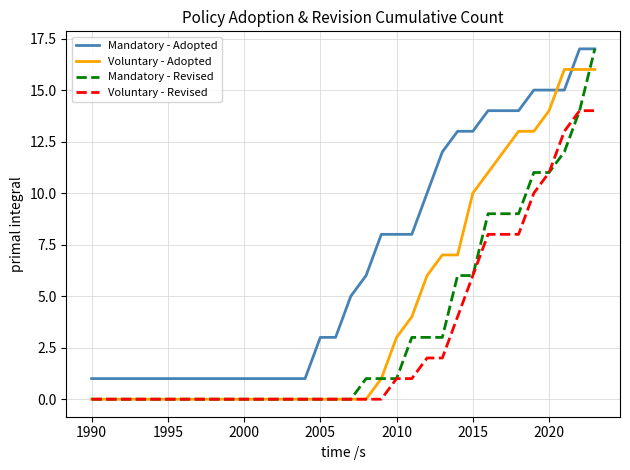

What is the maximum value shown in the chart?

17